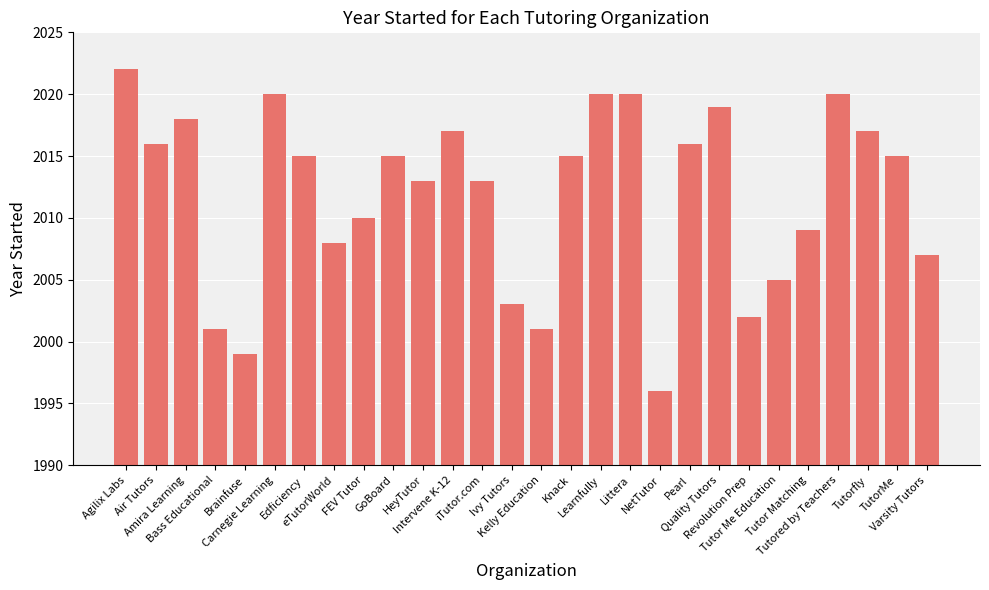

The chart shows a value of 2003 at Ivy Tutors. True or false?

True